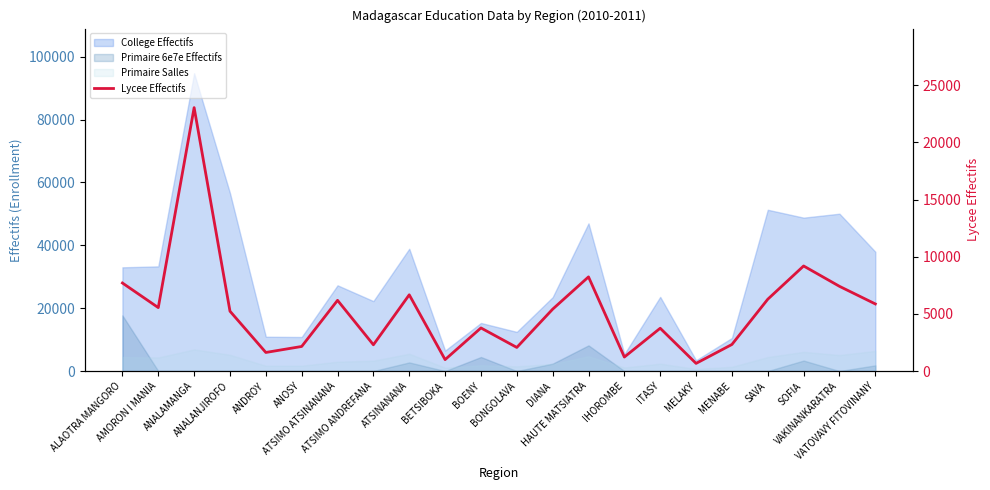

What is the ratio of the value at ATSINANANA to the value at IHOROMBE?

5.4